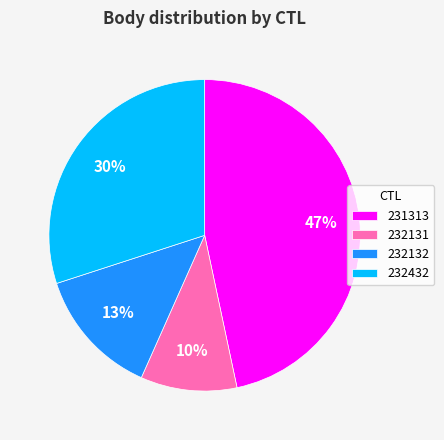

Is it true that 232432 is 22% of the pie?

False